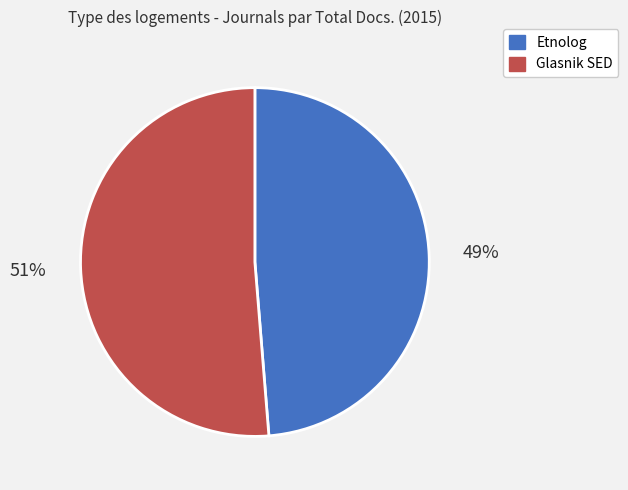

To the nearest percent, what is the average slice percentage?

50%